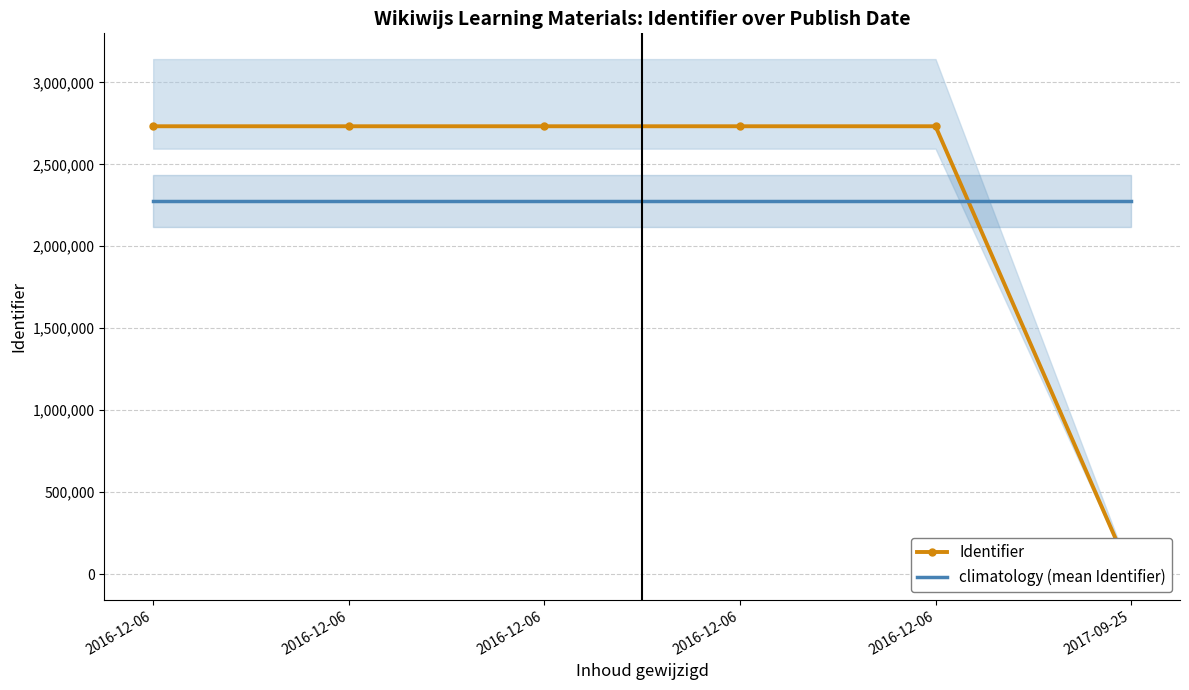

Count the number of categories in the chart.

6